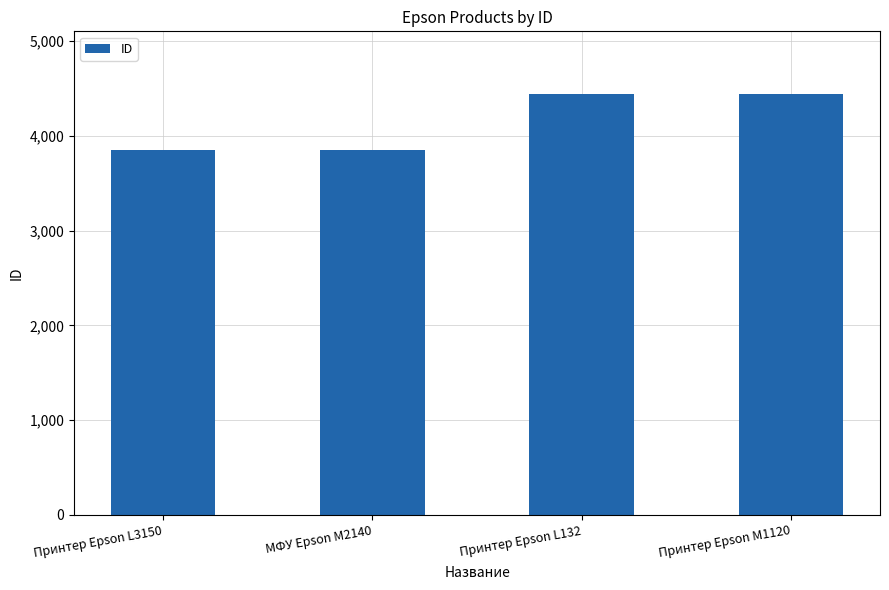

How many data points are less than 4438?

2